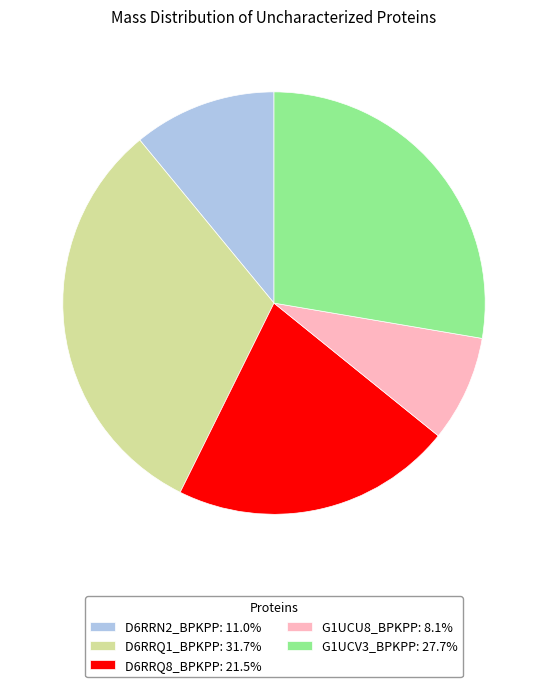

Combined, do G1UCU8_BPKPP: 8.1% and D6RRQ8_BPKPP: 21.5% account for over 50%?

No